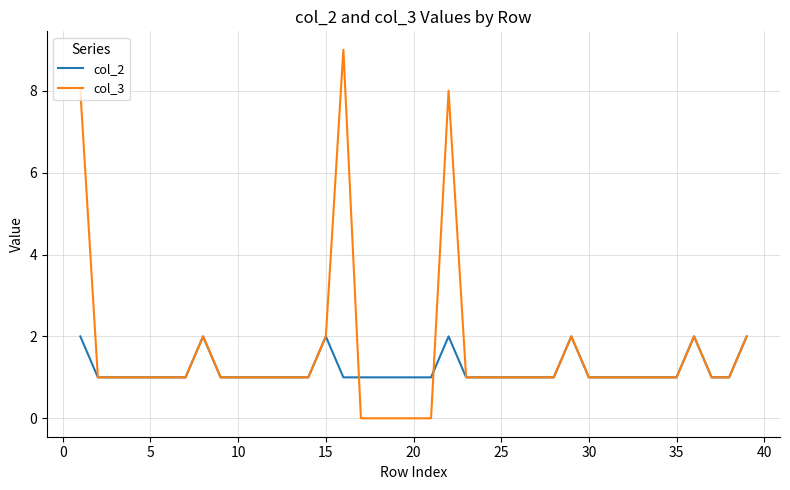

Which series has the largest range (max minus min)?

col_3